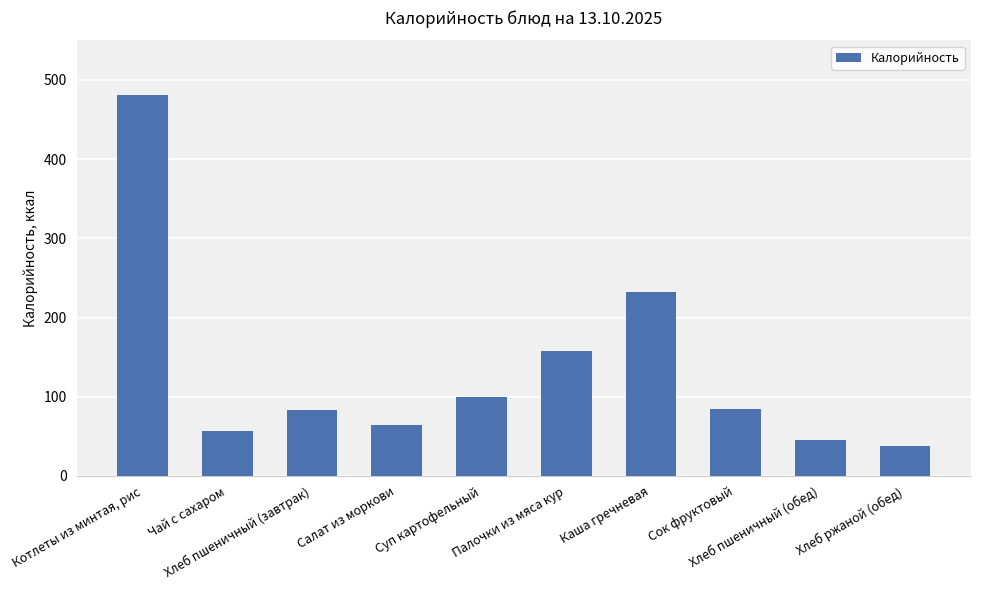

Approximately how many times larger is the value at Суп картофельный compared to Хлеб ржаной (обед)?

2.6